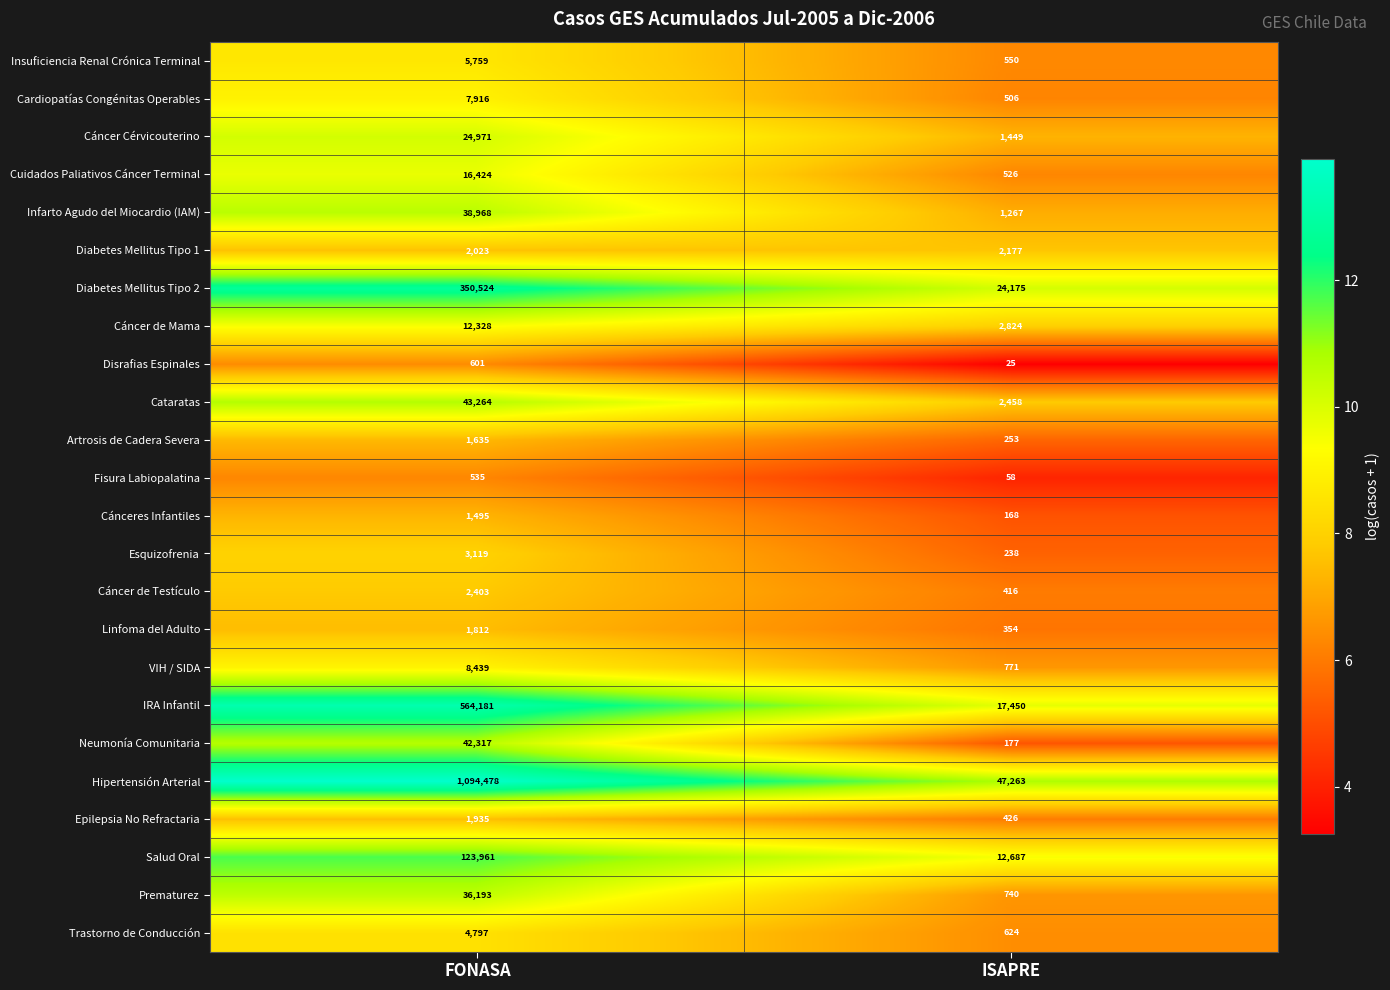

What is the maximum value shown in the chart?

1094478